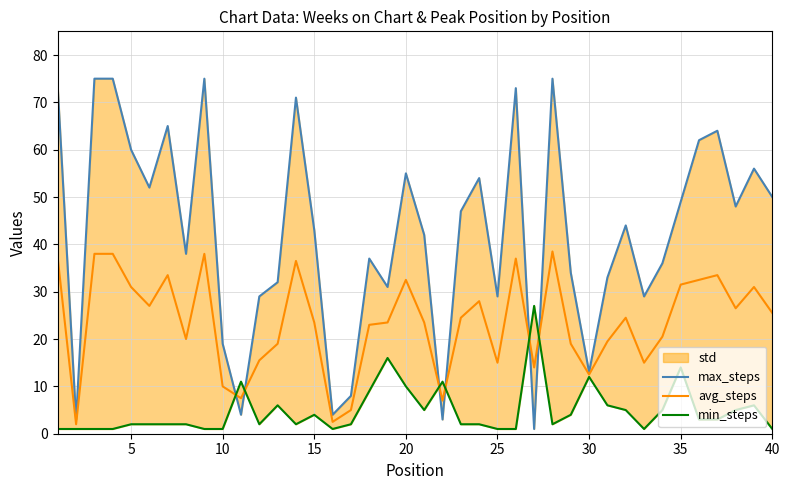

What is the minimum value for avg_steps?

2.0